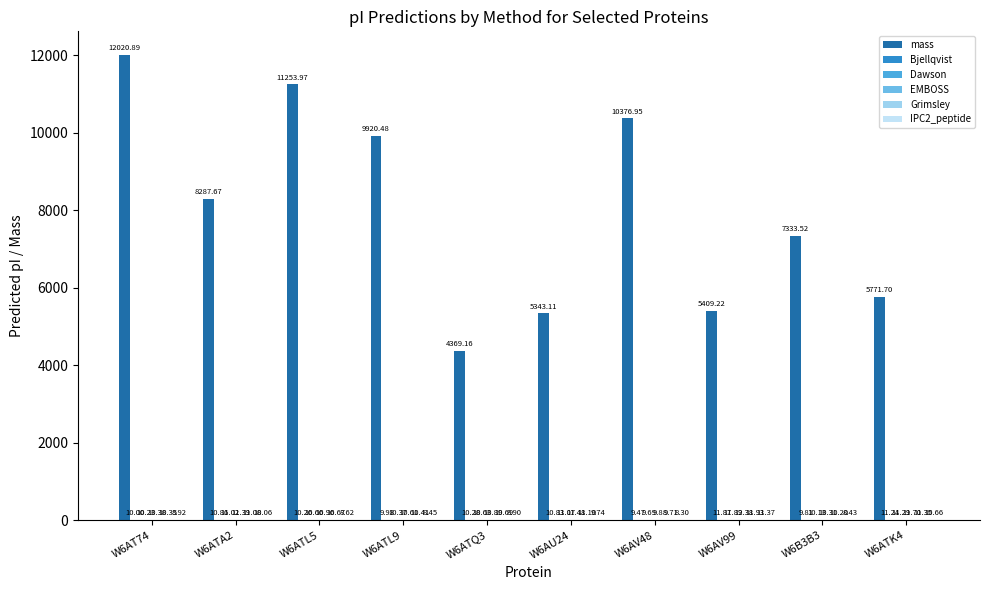

Where does the Dawson series first go above 10?

W6AT74